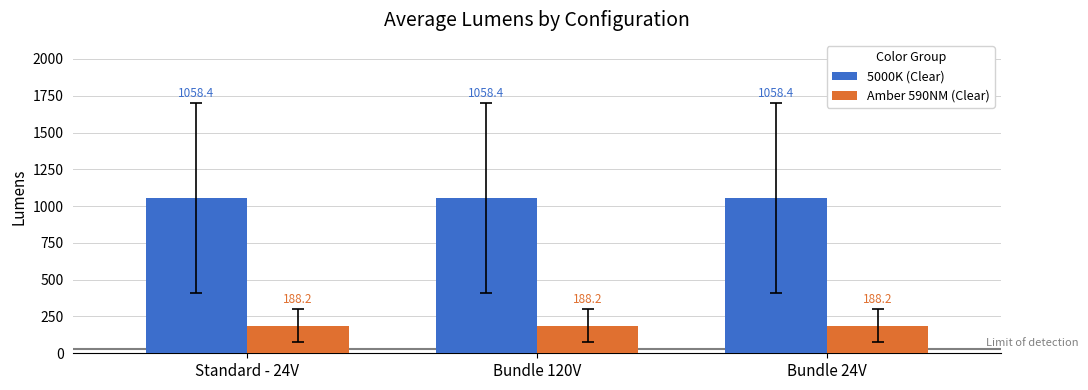

What is the difference between the highest and lowest values at Bundle 24V?

870.2